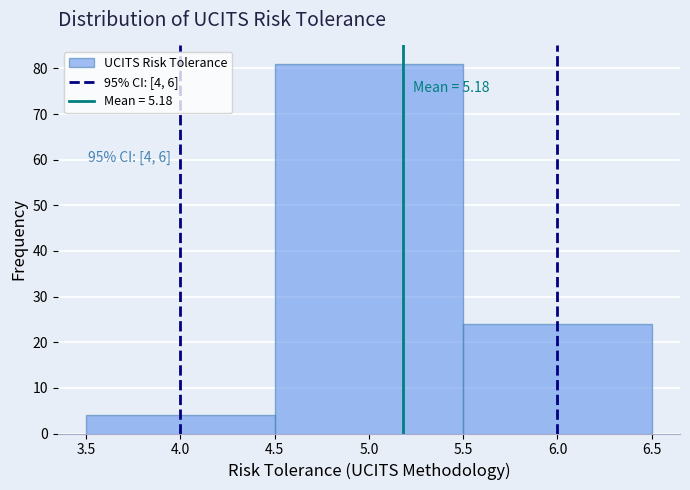

Over which range of the x-axis is the bar tallest?

4.5 to 5.5